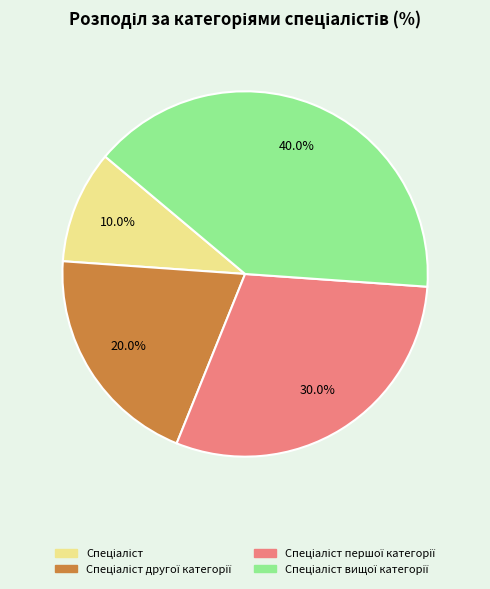

Count the number of slices in the pie.

4